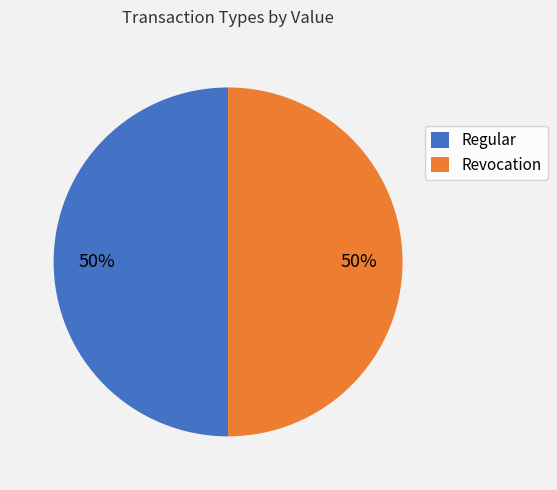

Approximately how many times larger is the value at Regular compared to Revocation?

1.0